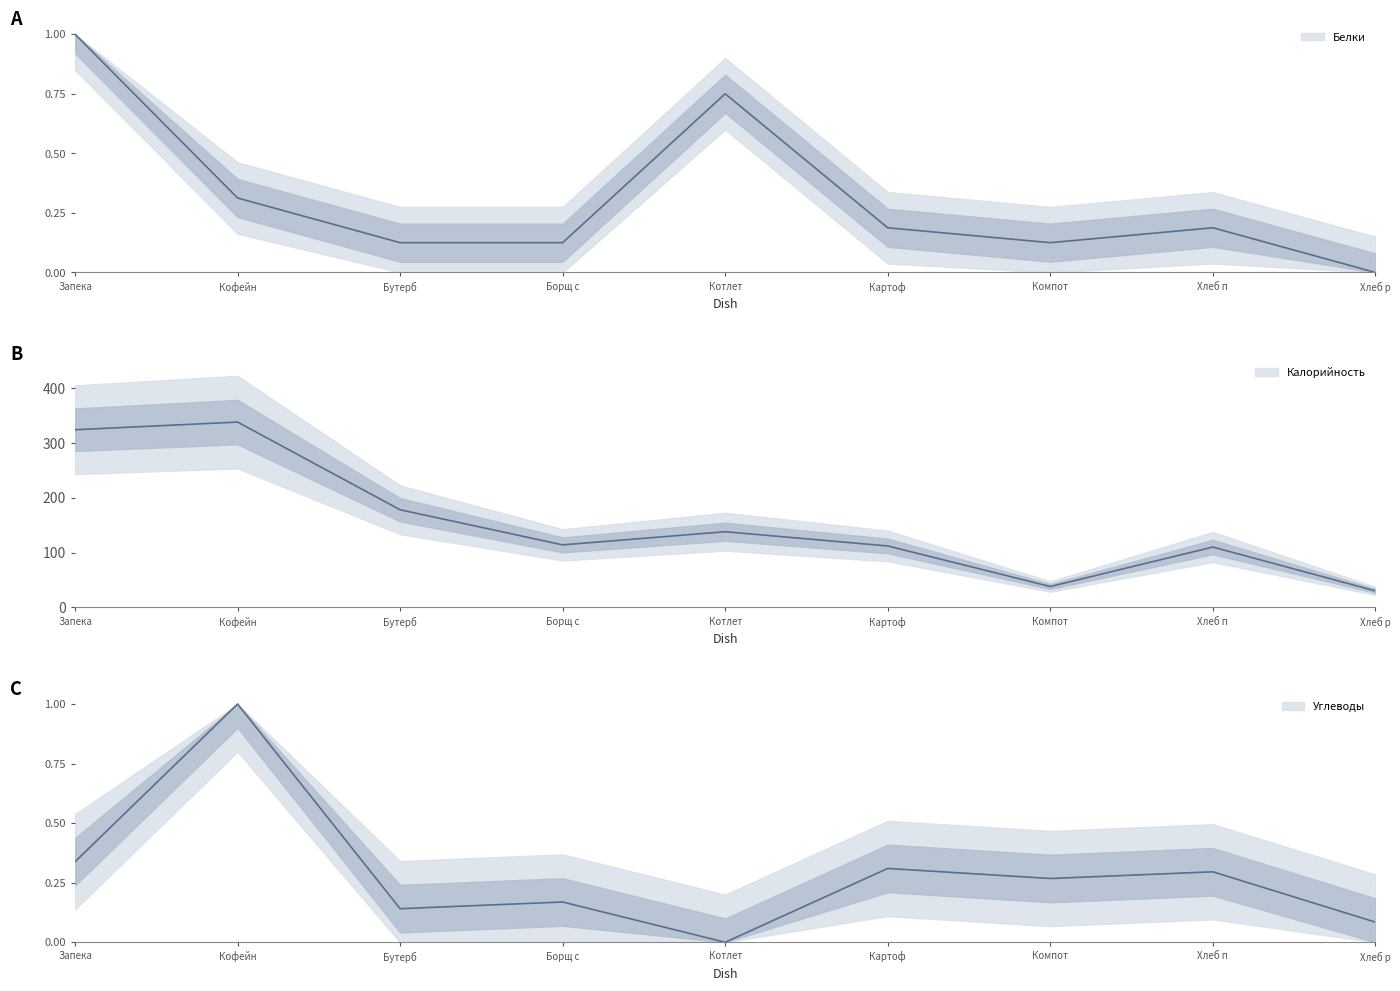

Which has a higher value, Картоф or Хлеб п?

Картоф